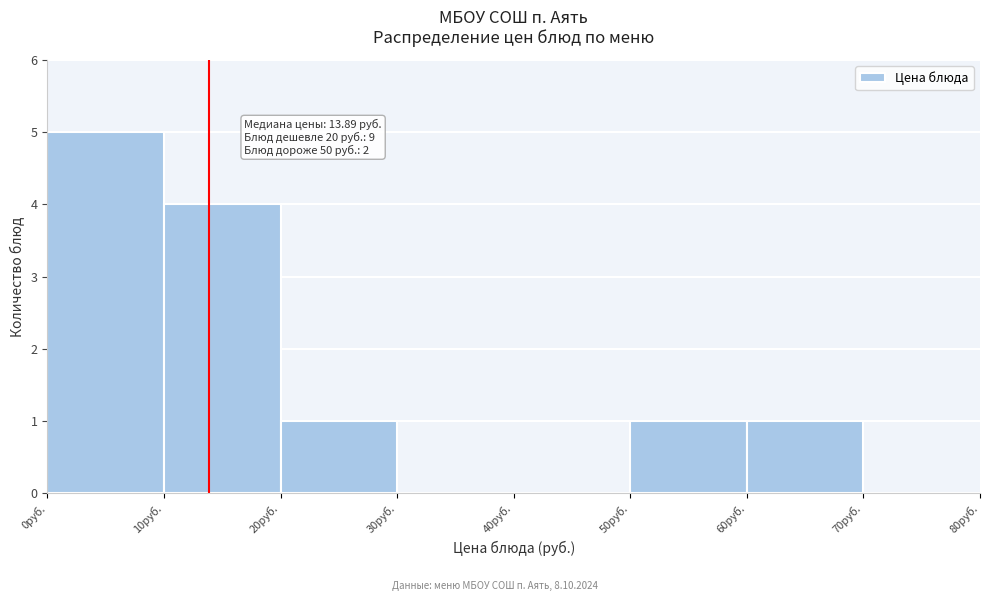

Which range on the x-axis has the tallest bar?

0 to 10